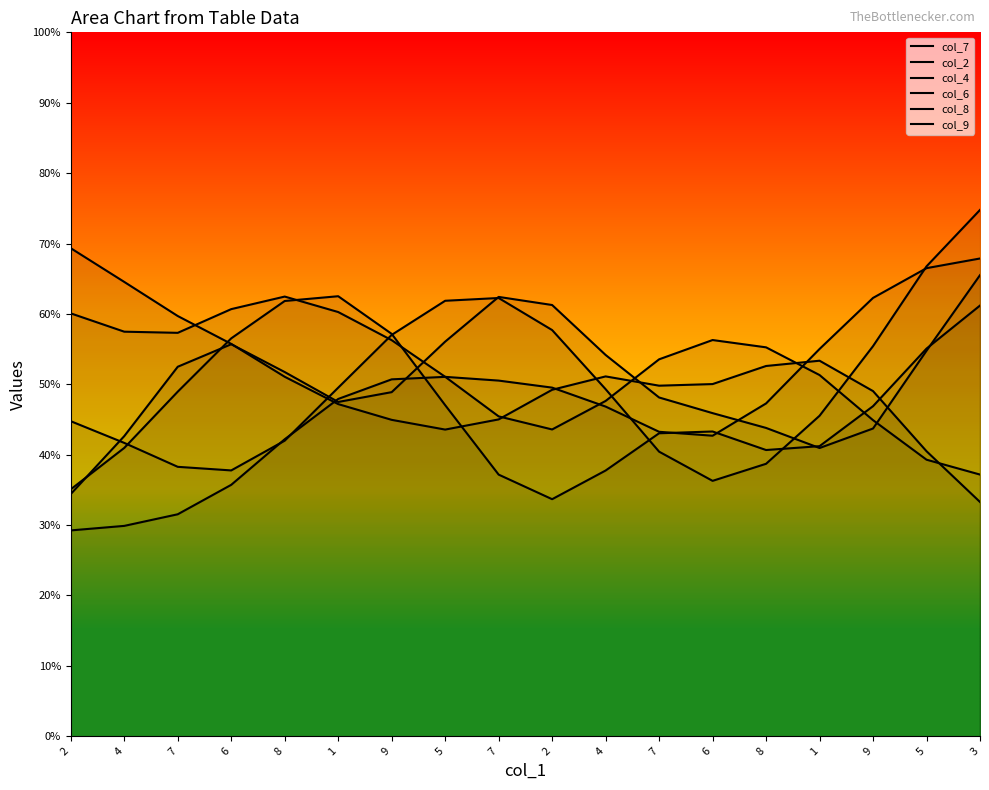

Reading left to right, list all the values displayed in this chart.

col_7: 6.9	6.5	6.0	5.6	5.1	4.7	4.5	4.4	4.5	4.9	5.1	5.0	5.0	5.3	5.3	4.9	4.0	3.3
col_2: 3.5	4.1	4.9	5.7	6.2	6.3	5.7	4.7	3.7	3.4	3.8	4.3	4.3	4.1	4.1	4.7	5.5	6.1
col_4: 6.0	5.7	5.7	6.1	6.2	6.0	5.6	5.1	4.5	4.4	4.8	5.4	5.6	5.5	5.1	4.5	3.9	3.7
col_6: 2.9	3.0	3.2	3.6	4.2	4.8	5.1	5.1	5.1	5.0	4.7	4.3	4.3	4.7	5.5	6.2	6.6	6.8
col_8: 3.4	4.3	5.2	5.6	5.2	4.7	4.9	5.6	6.2	6.1	5.4	4.8	4.6	4.4	4.1	4.4	5.5	6.6
col_9: 4.5	4.2	3.8	3.8	4.2	5.0	5.7	6.2	6.2	5.8	4.9	4.0	3.6	3.9	4.6	5.5	6.7	7.5